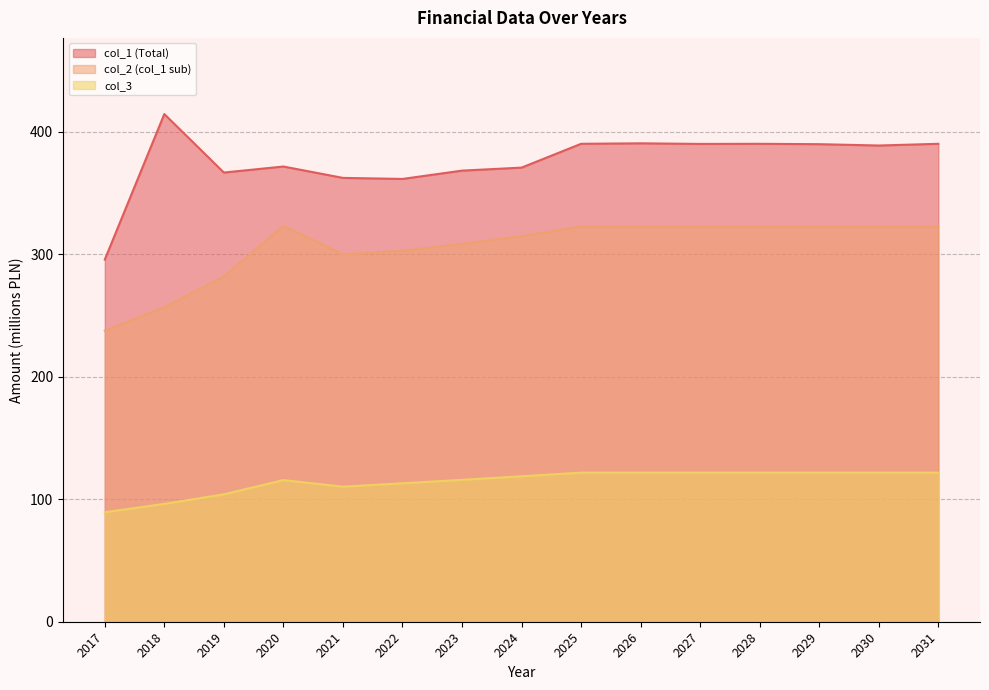

True or false: col_2 (col_1 sub) and col_1 (Total) cross at least once.

False